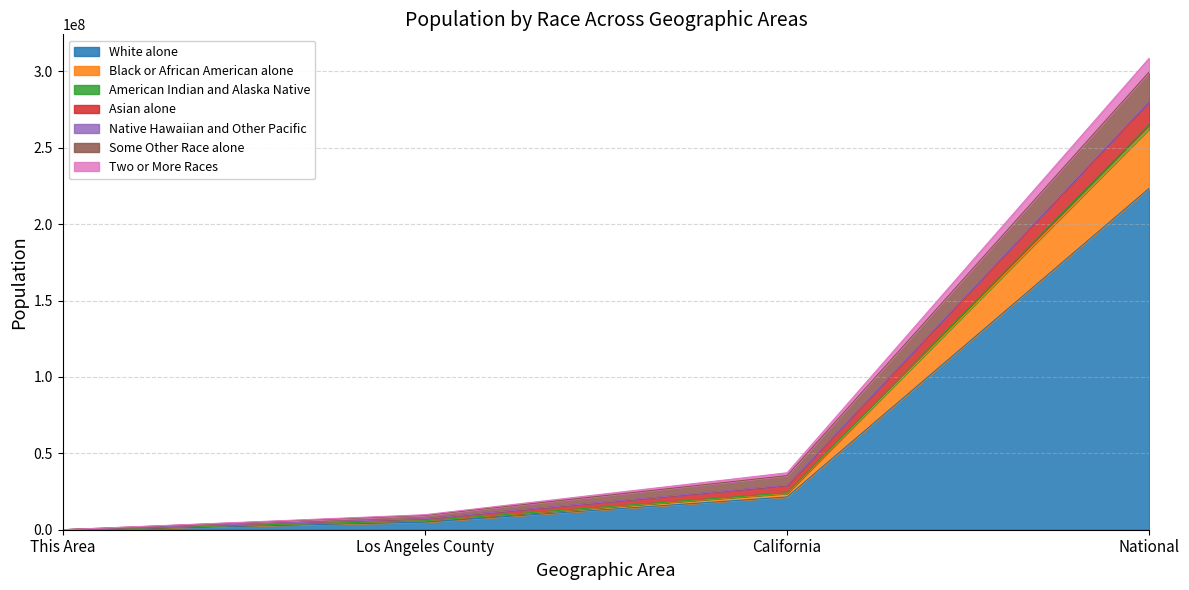

At which label does White alone reach its peak?

National